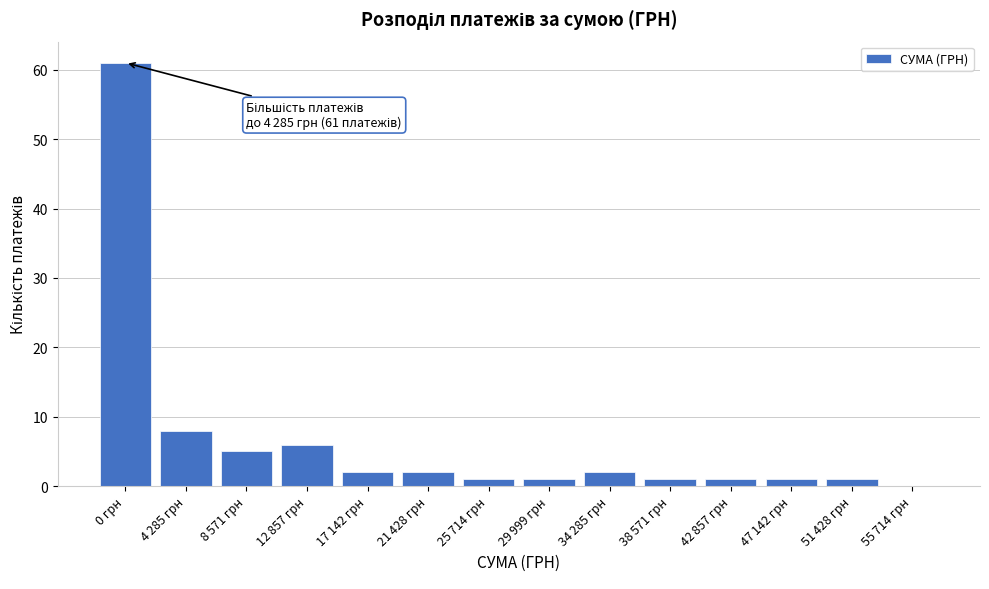

Which category has the highest value across all series?

0 грн